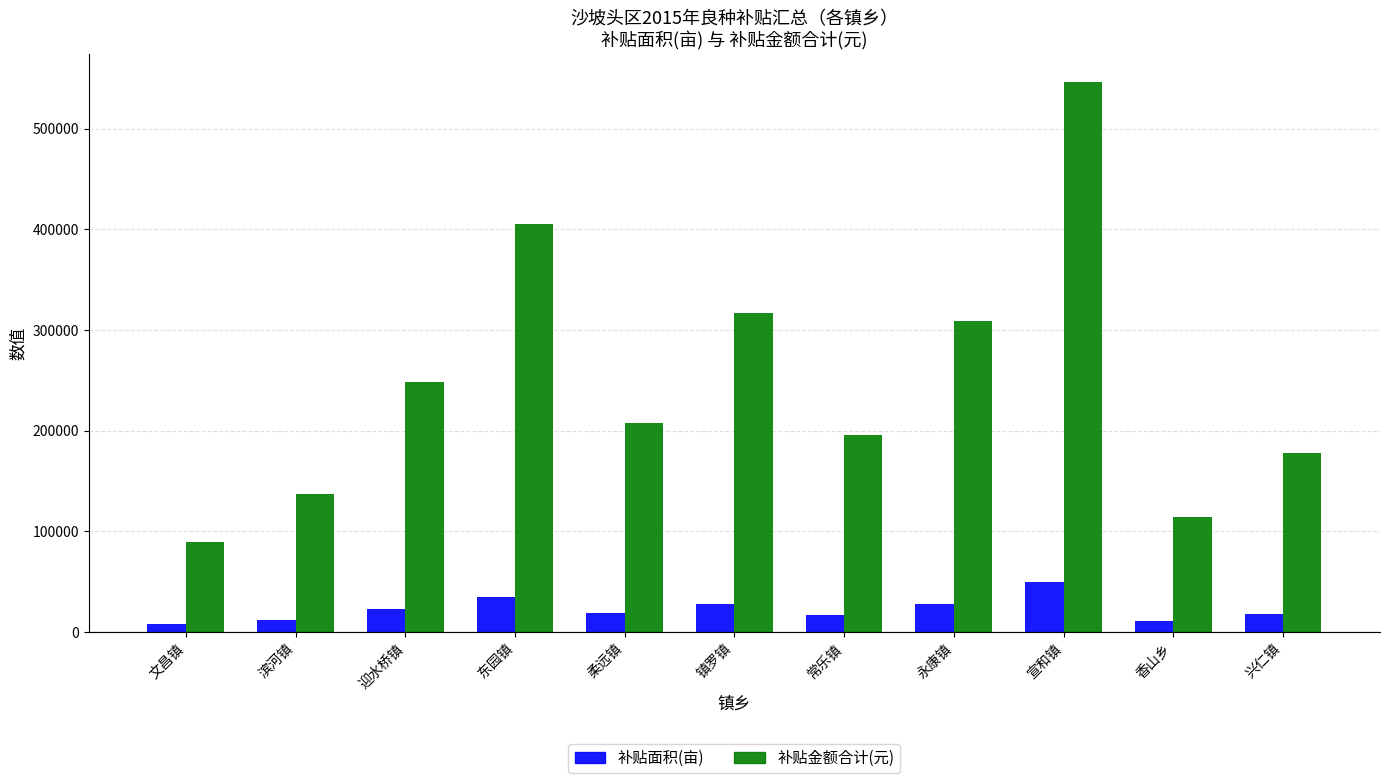

Which category has the highest value across all series?

宣和镇